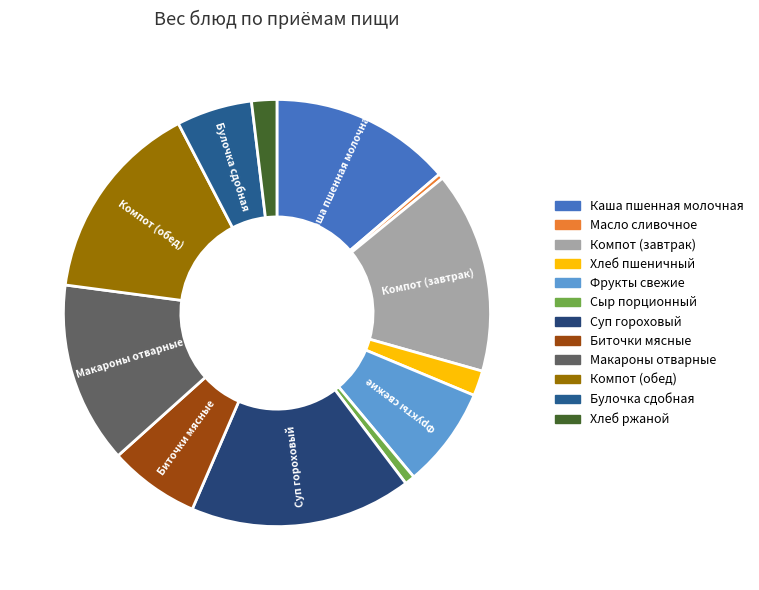

How many slices are in this pie chart?

12